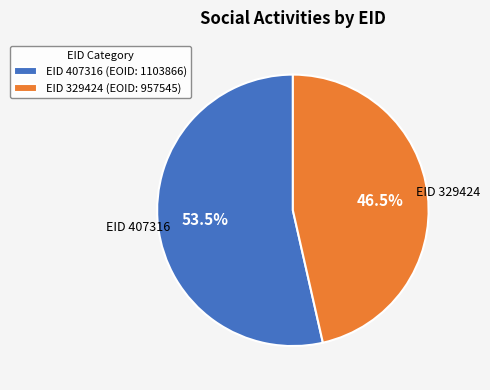

Which has a higher value, EID 329424 (EOID: 957545) or EID 407316 (EOID: 1103866)?

EID 407316 (EOID: 1103866)